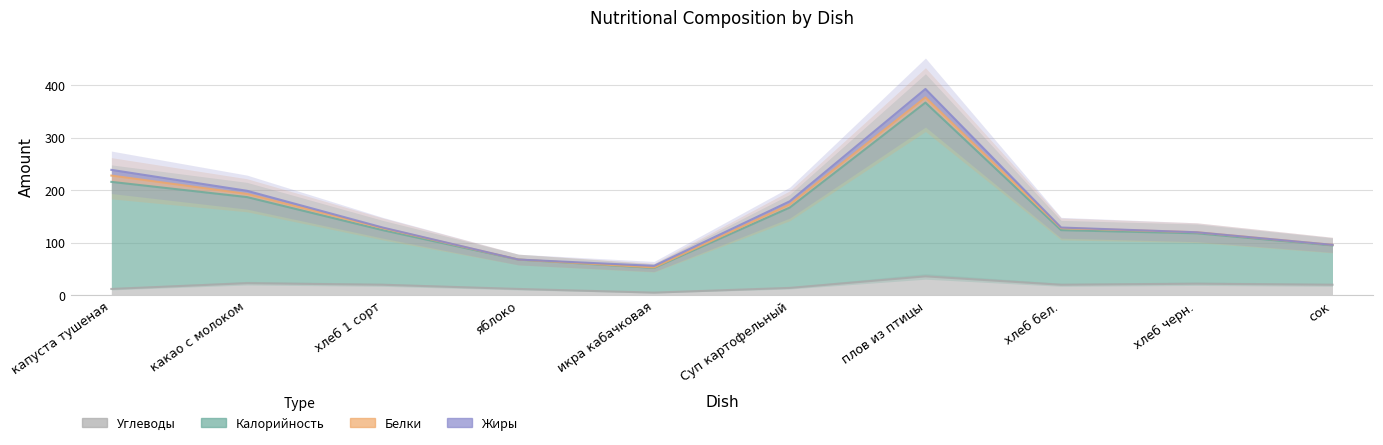

True or false: Калорийность and Углеводы cross at least once.

False